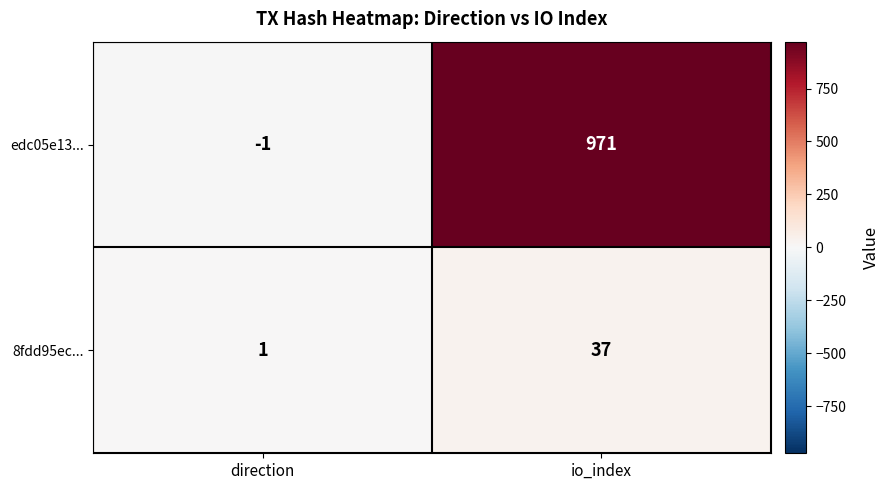

At which label does 8fdd95ec... reach its minimum?

direction